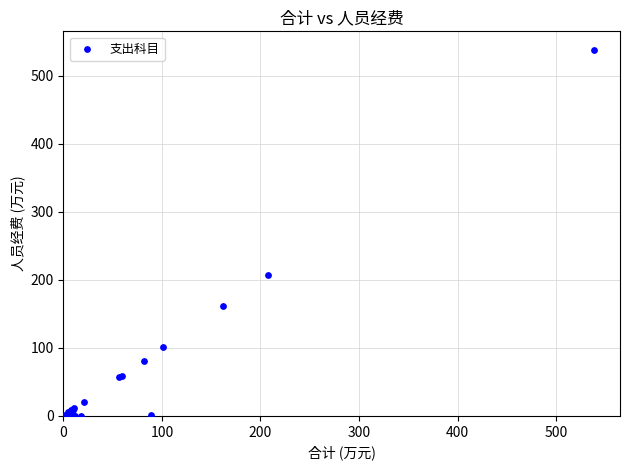

What Y value in the scatter plot is closest to 268?

207.5